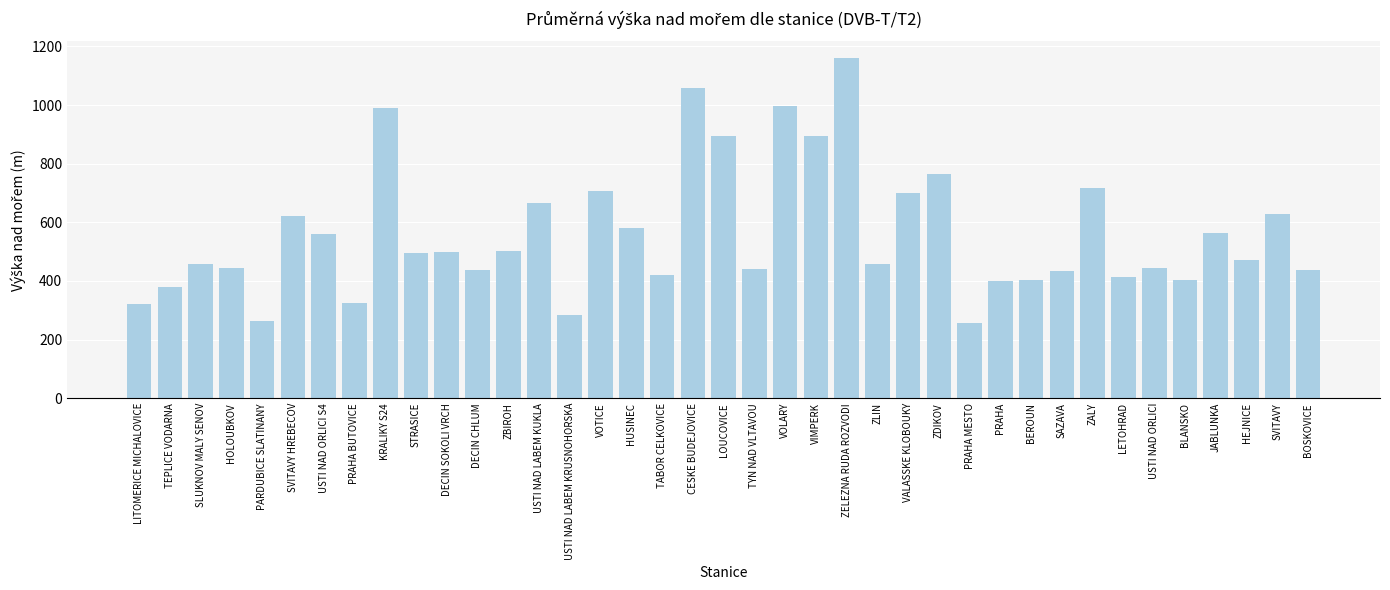

What is the average value?

562